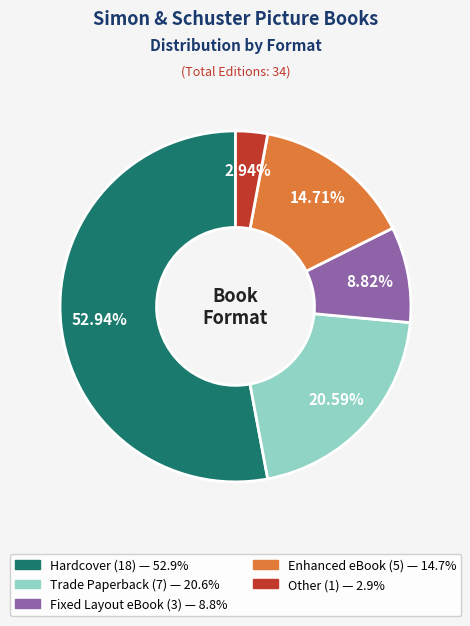

What percentage is the Other slice, to the nearest percent?

3%